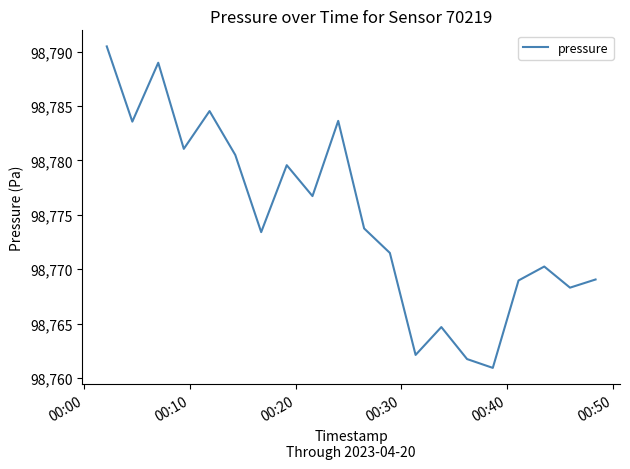

What is the maximum value shown in the chart?

98790.5